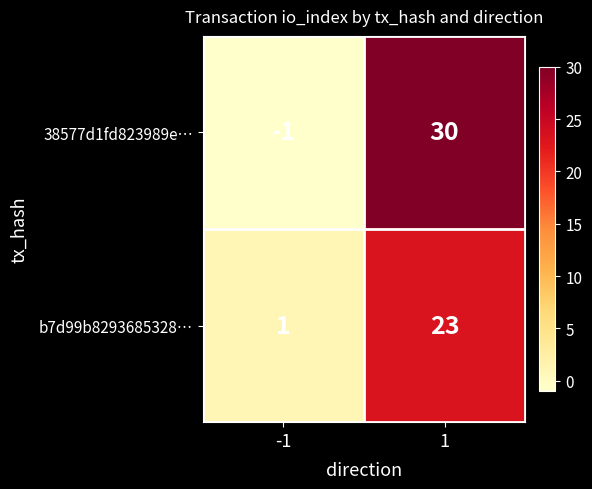

At how many categories does at least one series exceed 0?

2